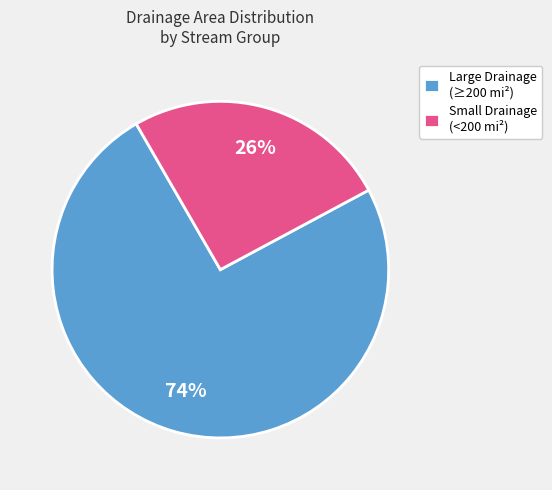

Is the sum of Small Drainage (<200 mi²) and Large Drainage (≥200 mi²) greater than half?

Yes